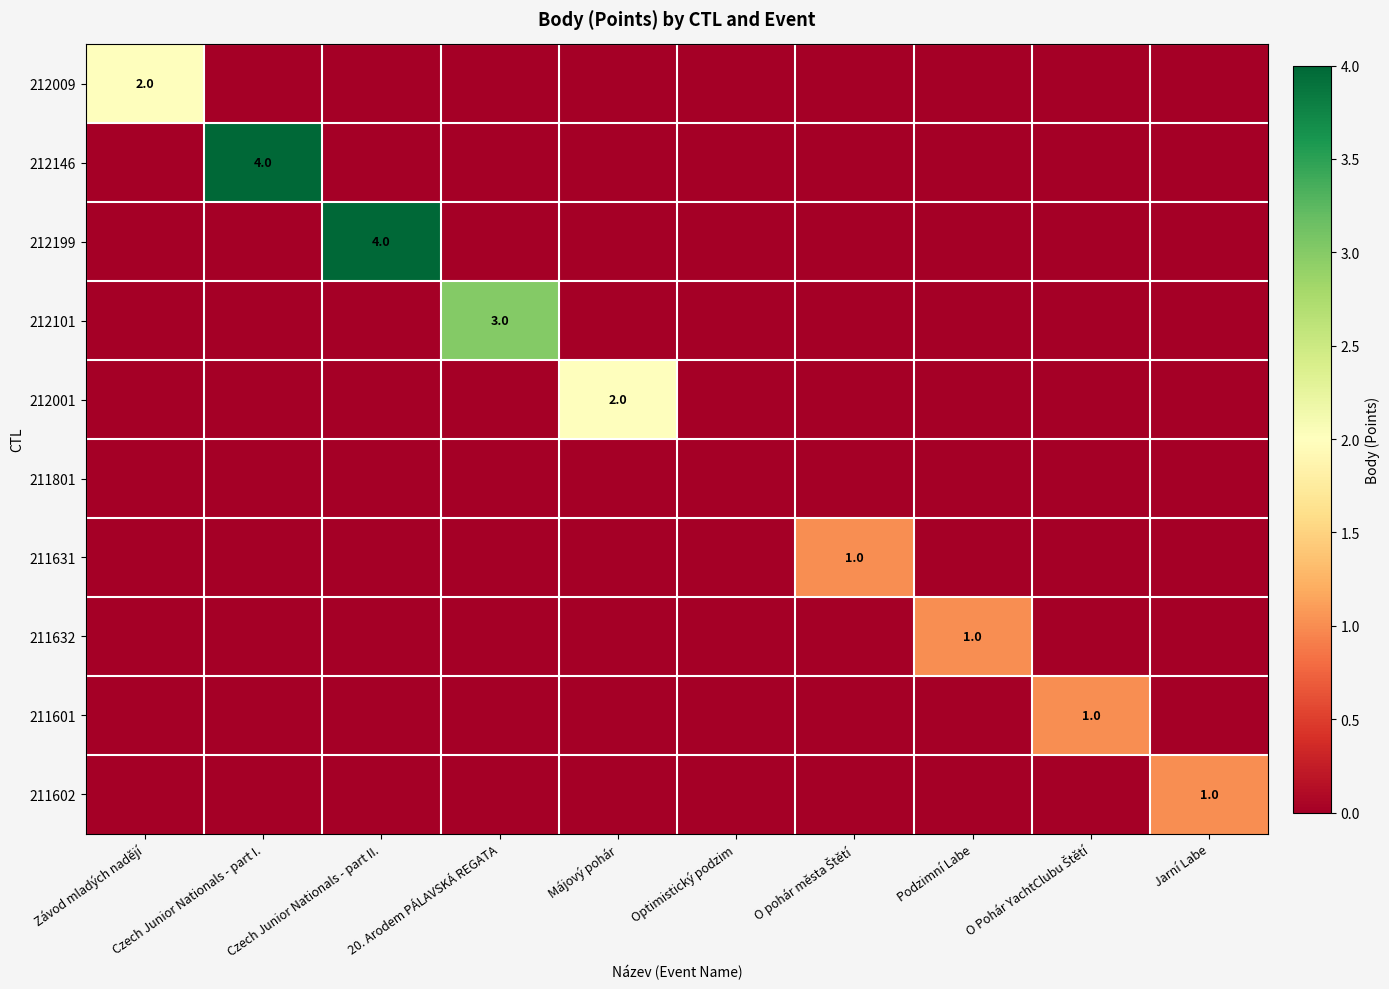

The value of 211602 at Jarní Labe is 1. True or false?

True